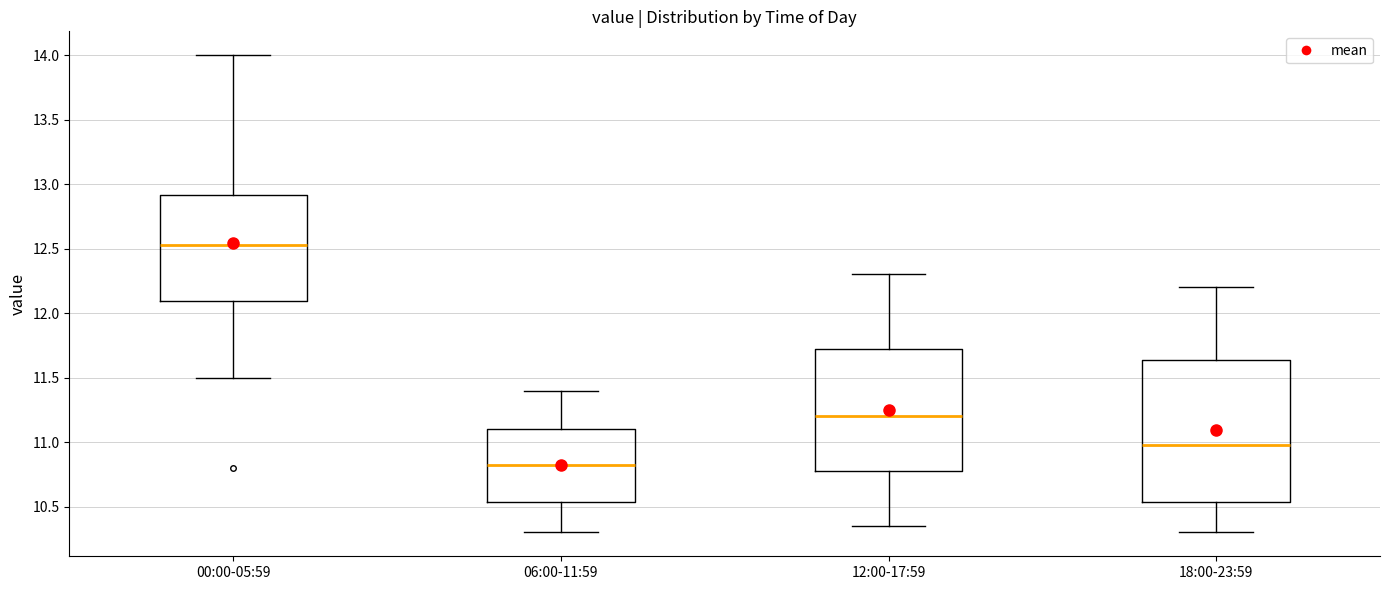

Comparing the boxes themselves (not the whiskers), which one is the tallest?

18:00-23:59